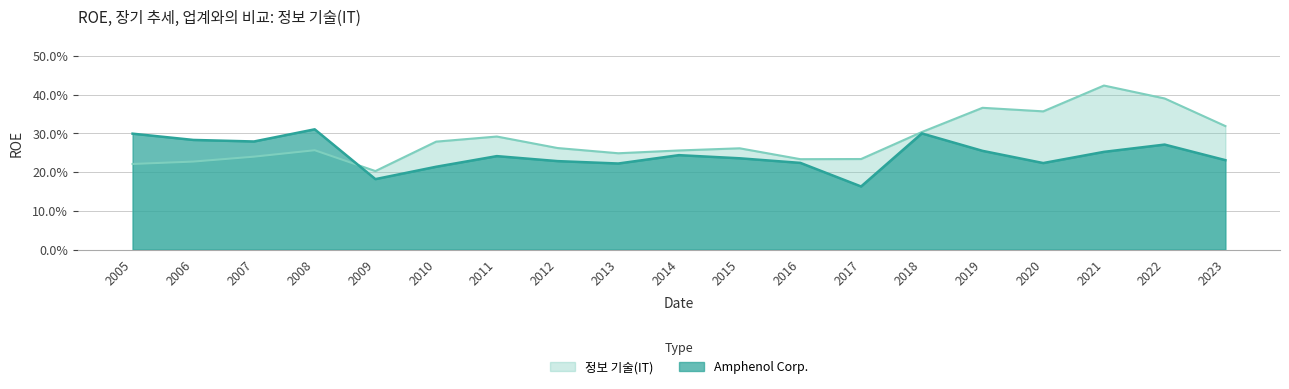

Which series ends up on top after the final intersection of 정보 기술(IT) and Amphenol Corp.?

정보 기술(IT)